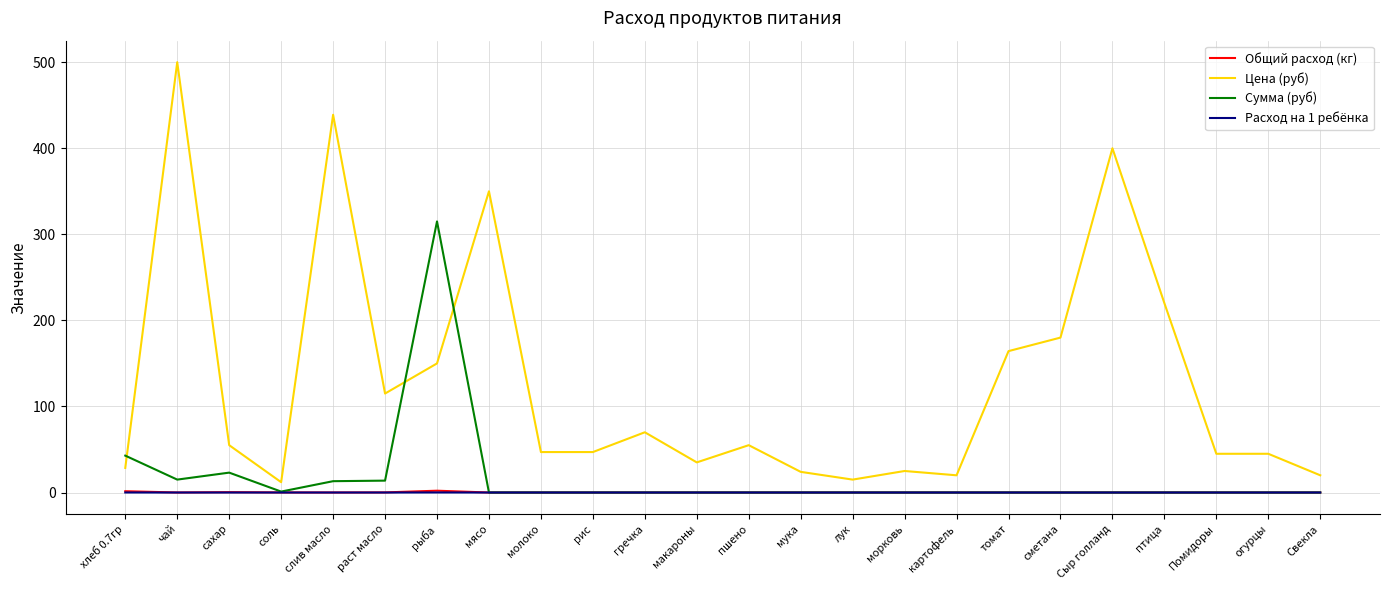

What position from the right is макароны?

13